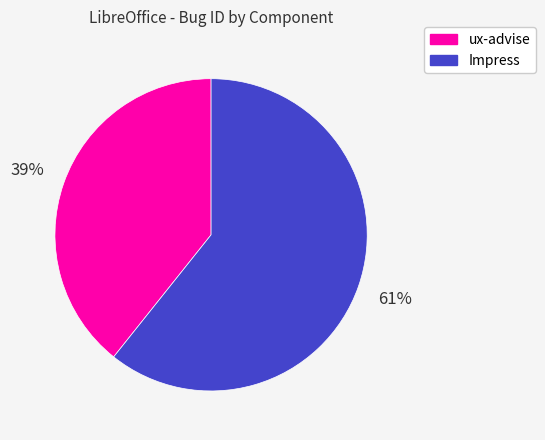

Between ux-advise and Impress, which is larger?

Impress